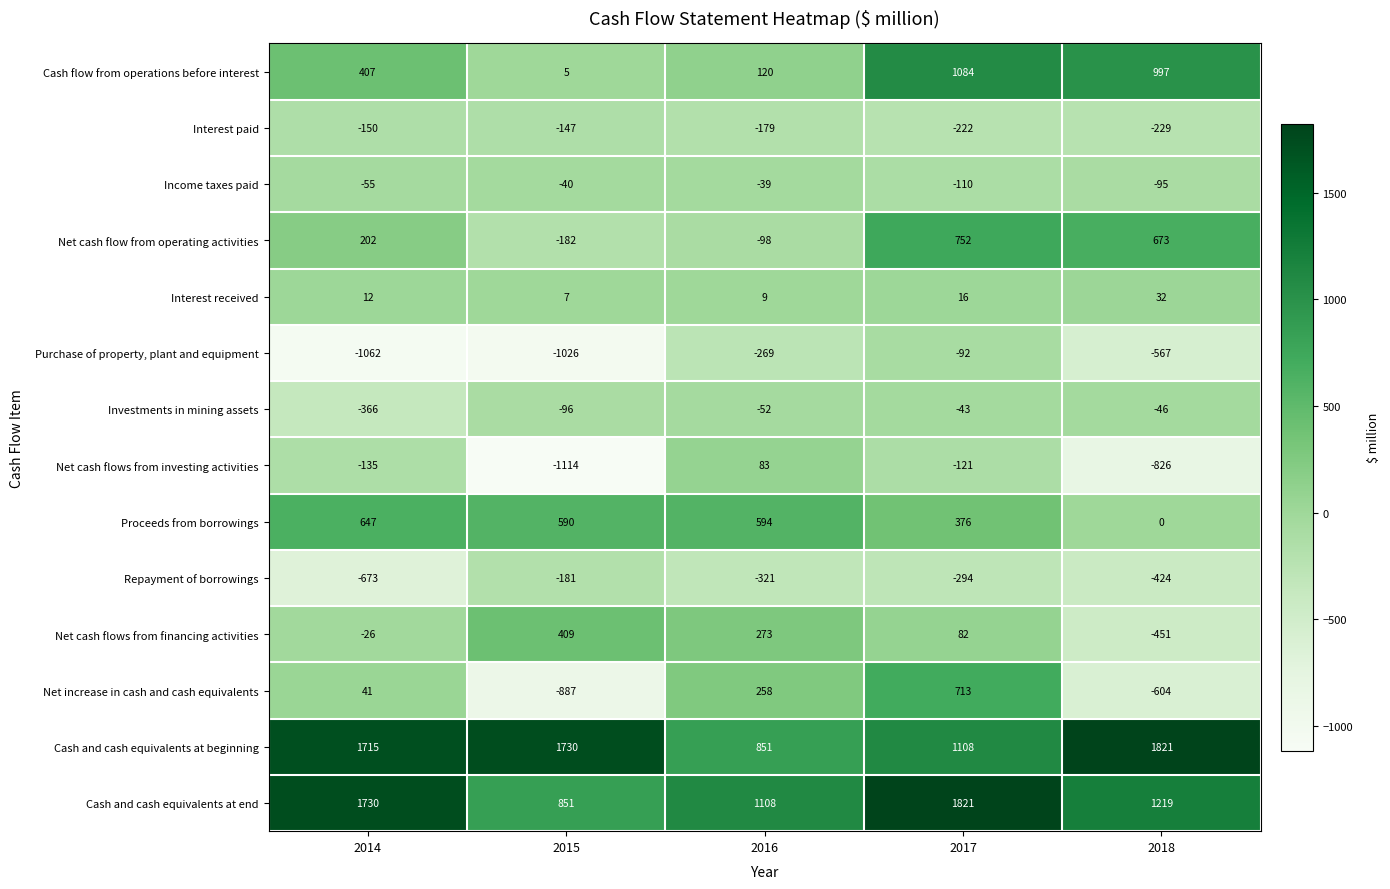

The Interest received series shows 9 at 2016. True or false?

True